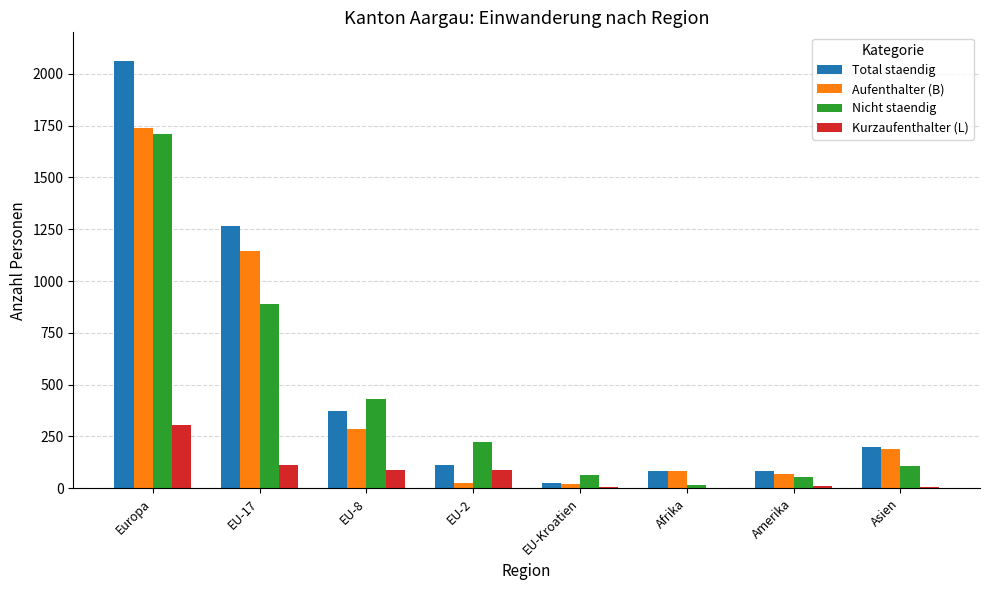

What value does the Aufenthalter (B) series have at EU-17?

1144